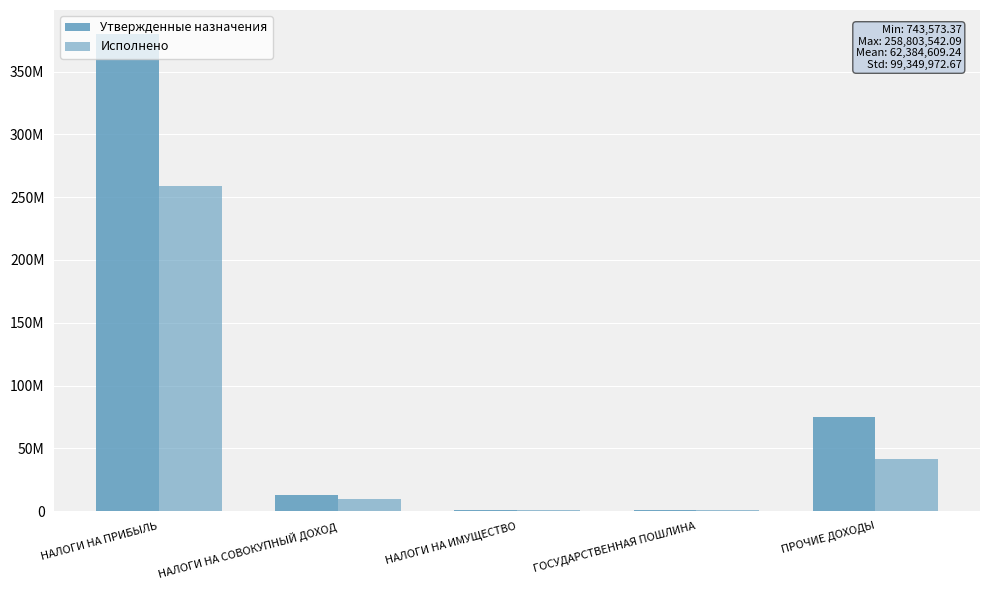

What is the difference between the Утвержденные назначения values at НАЛОГИ НА ИМУЩЕСТВО and НАЛОГИ НА ПРИБЫЛЬ?

378715000.0